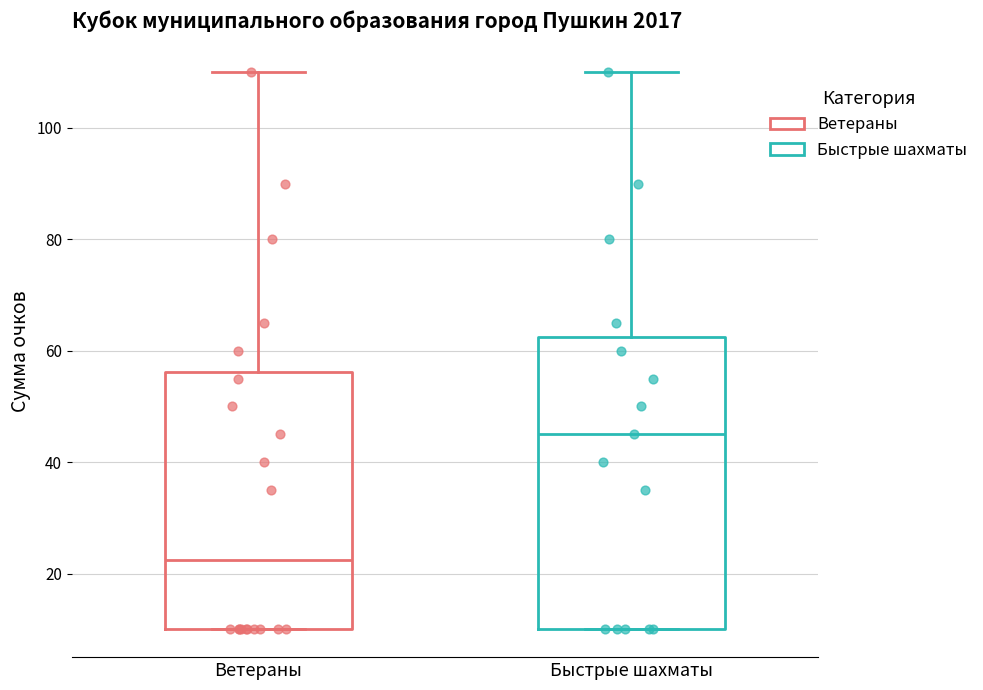

Comparing the boxes themselves (not the whiskers), which one is the tallest?

Быстрые шахматы